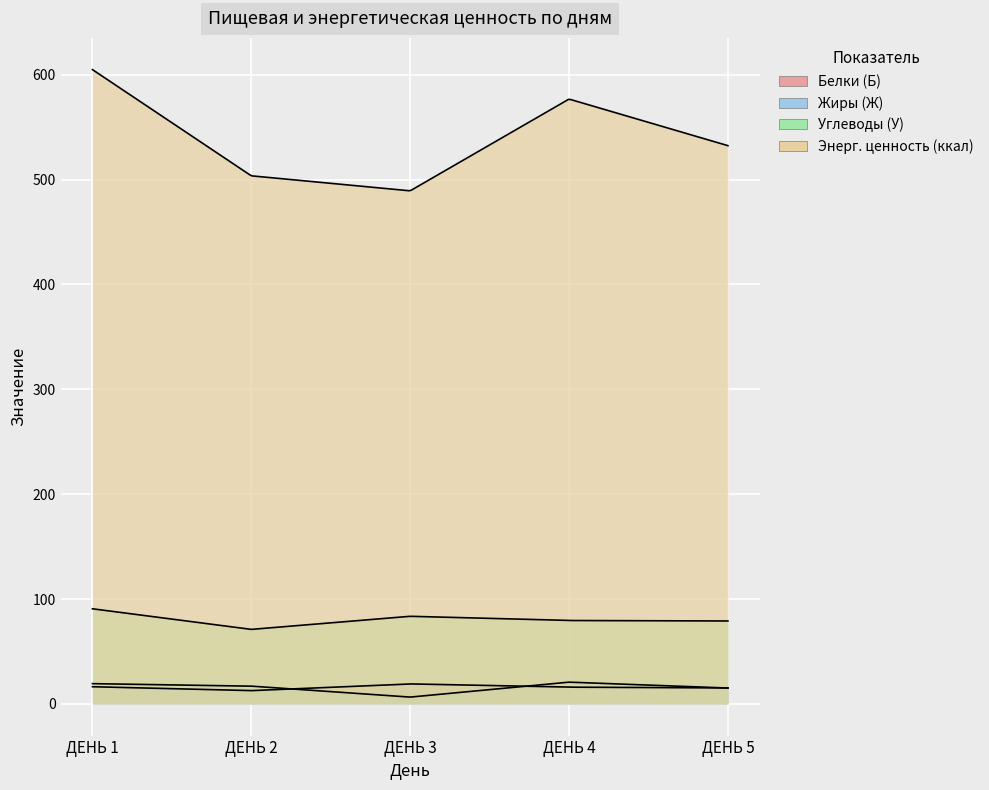

What is the difference between the Энерг. ценность (ккал) values at ДЕНЬ 2 and ДЕНЬ 4?

73.2